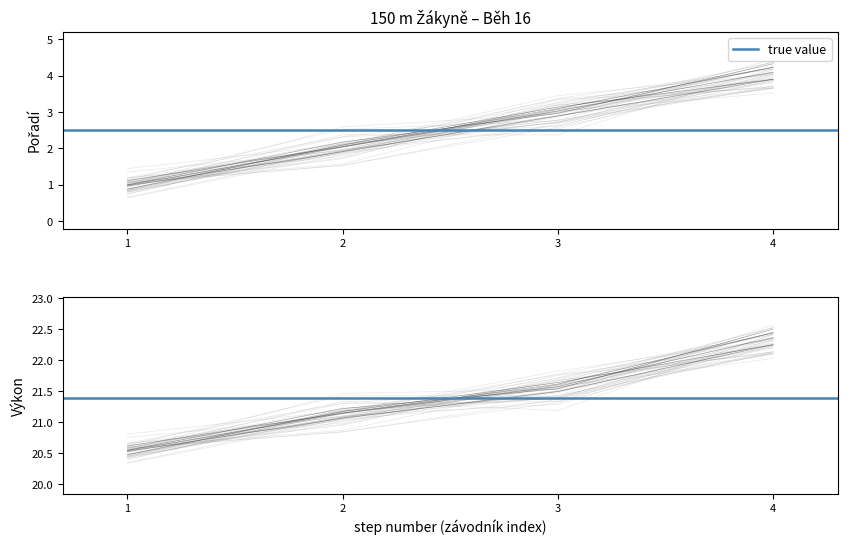

How many data points in Pořadí are less than 3?

2